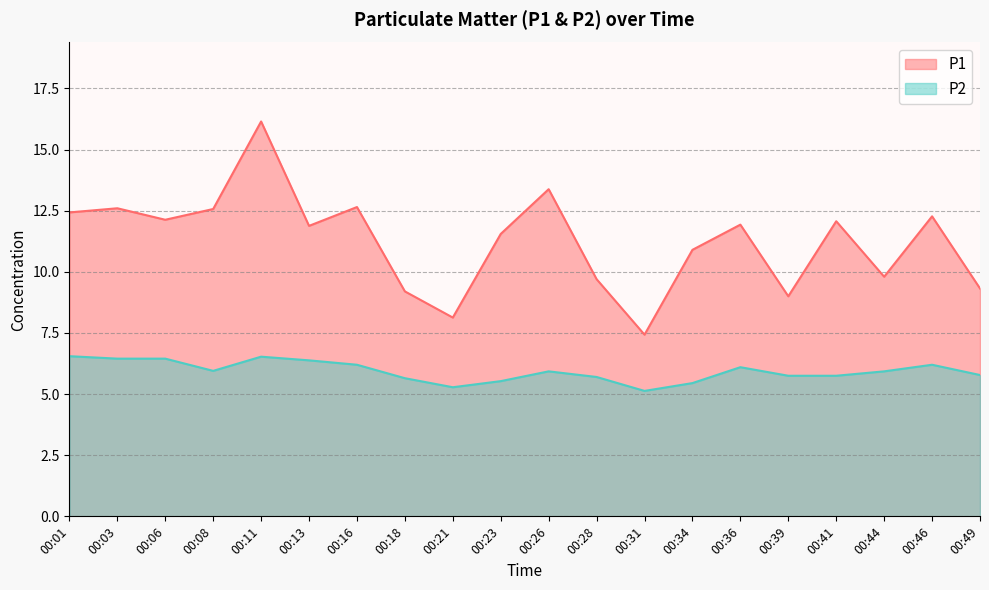

Between 00:26 and 00:34, which is larger?

00:26